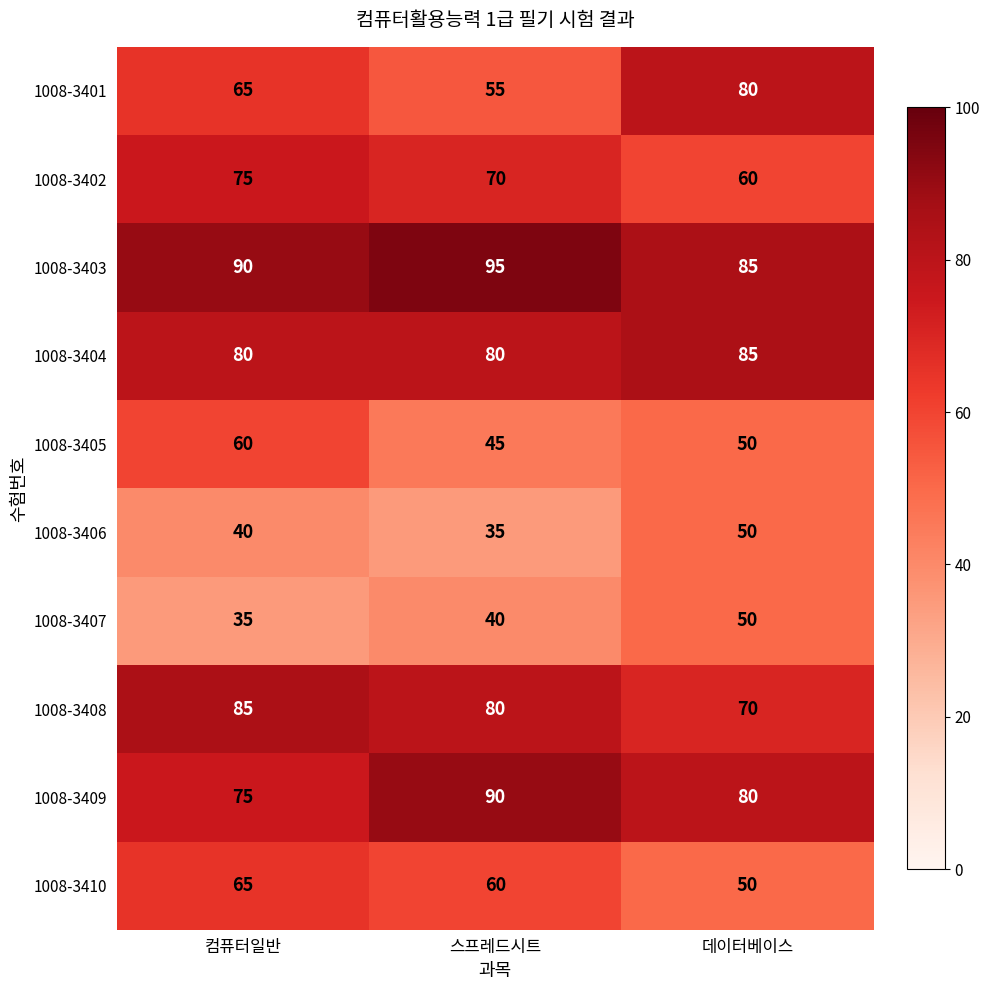

Which series has the widest spread of values?

1008-3401